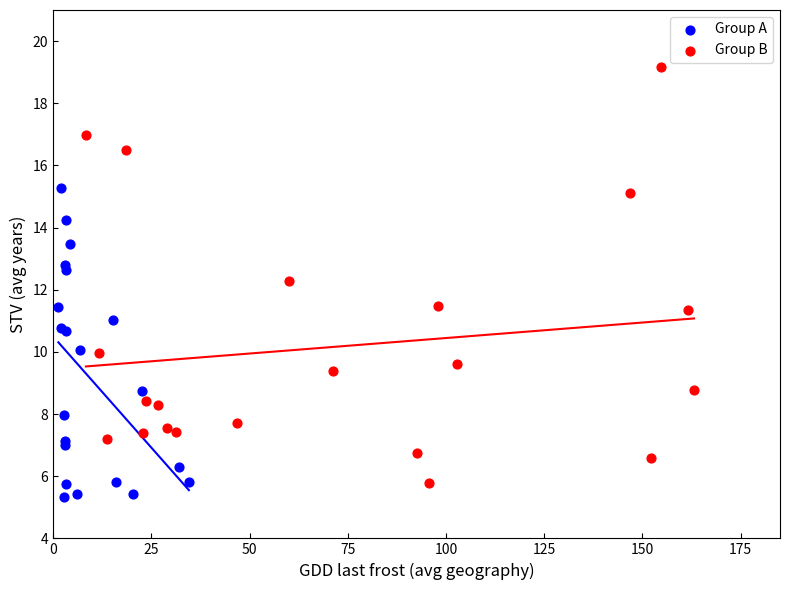

Which series has the largest Y range (max minus min)?

Group B